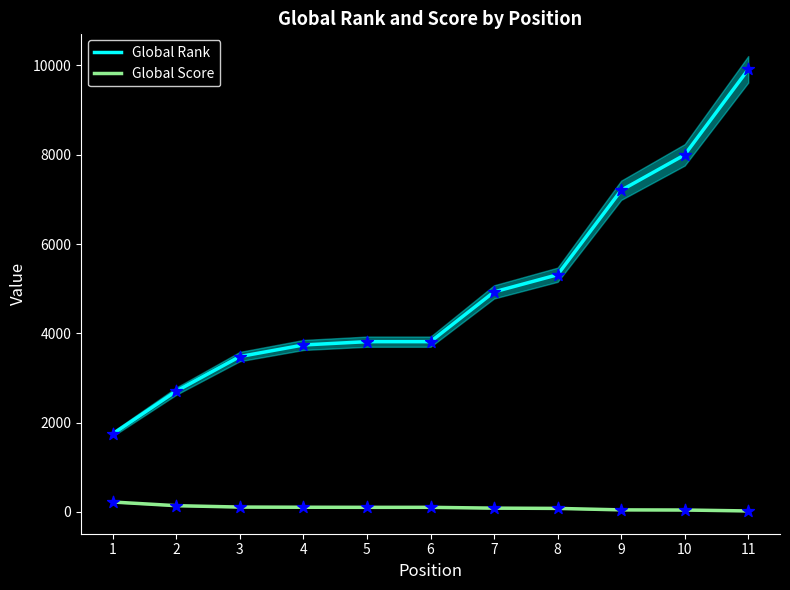

Which series reaches the maximum Y coordinate?

Global Rank